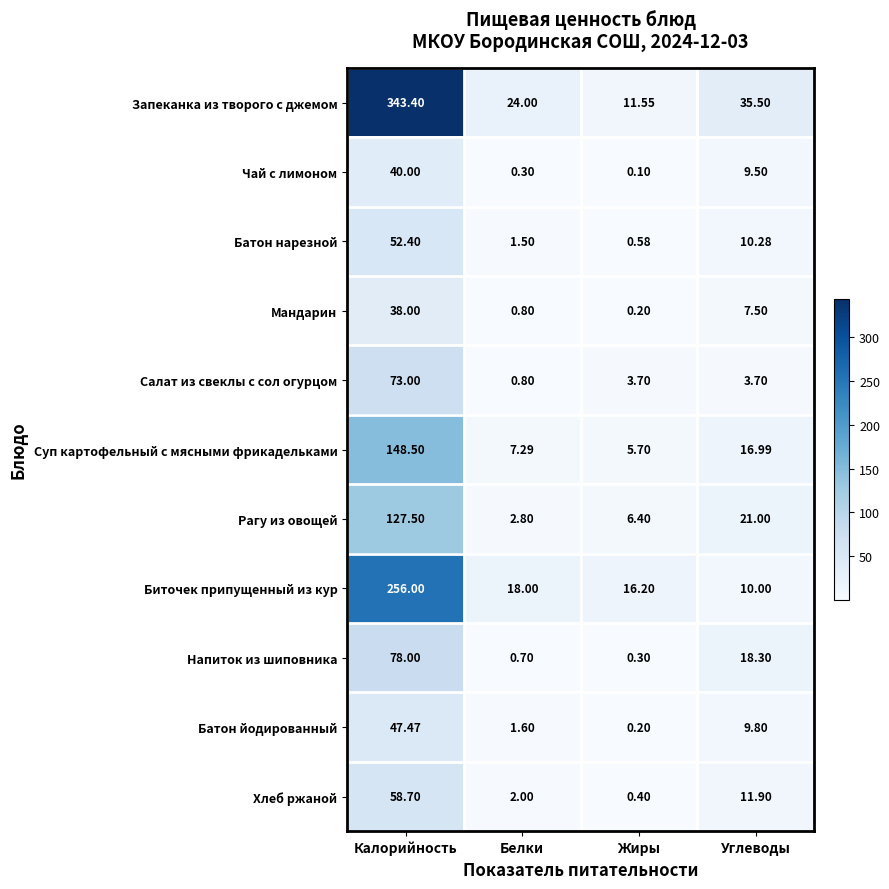

At which category does the chart reach its minimum across all series?

Жиры